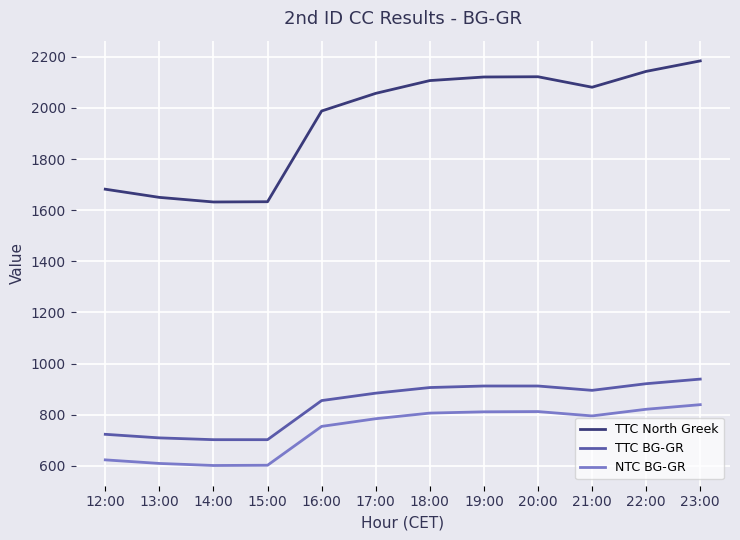

The TTC North Greek series shows 2107 at 18:00. True or false?

True